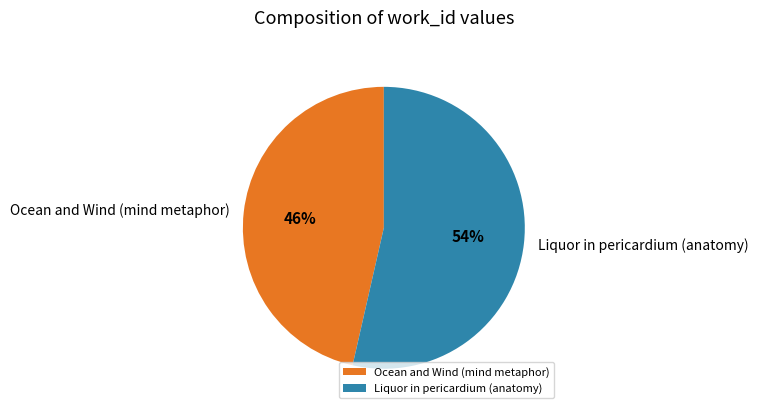

Is Ocean and Wind (mind metaphor) the majority of the pie?

No